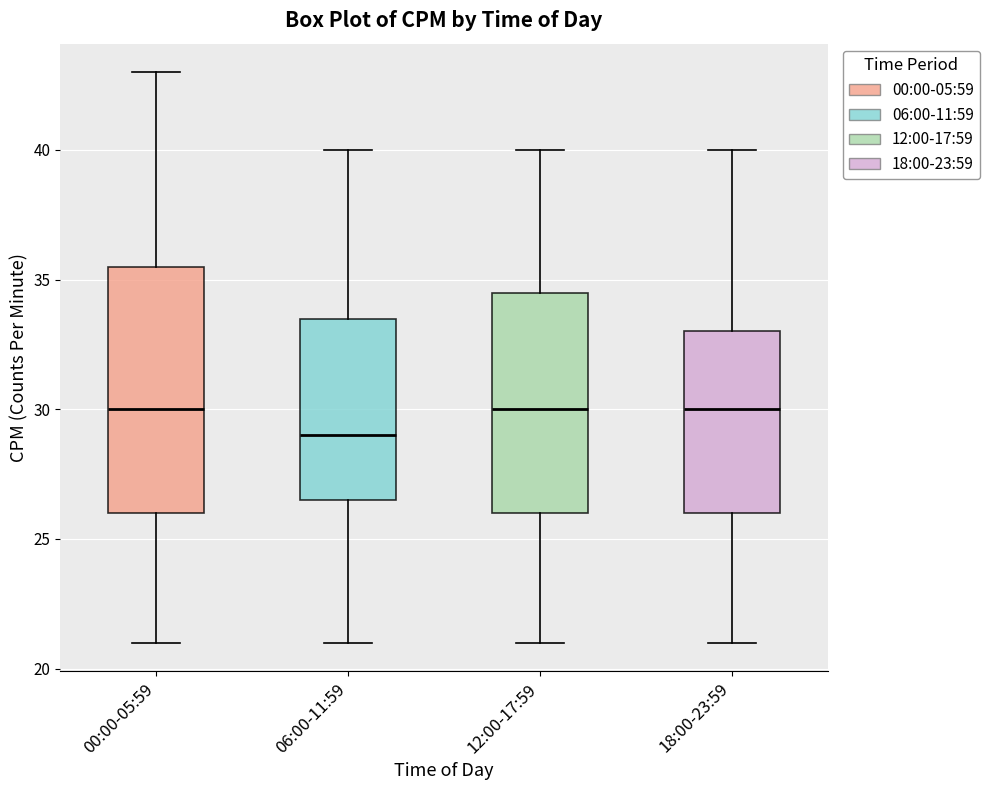

Where does the median line of the box for 18:00-23:59 sit on the y-axis? The values are not printed on the chart, so give them approximately, as read against the axis.

30.0